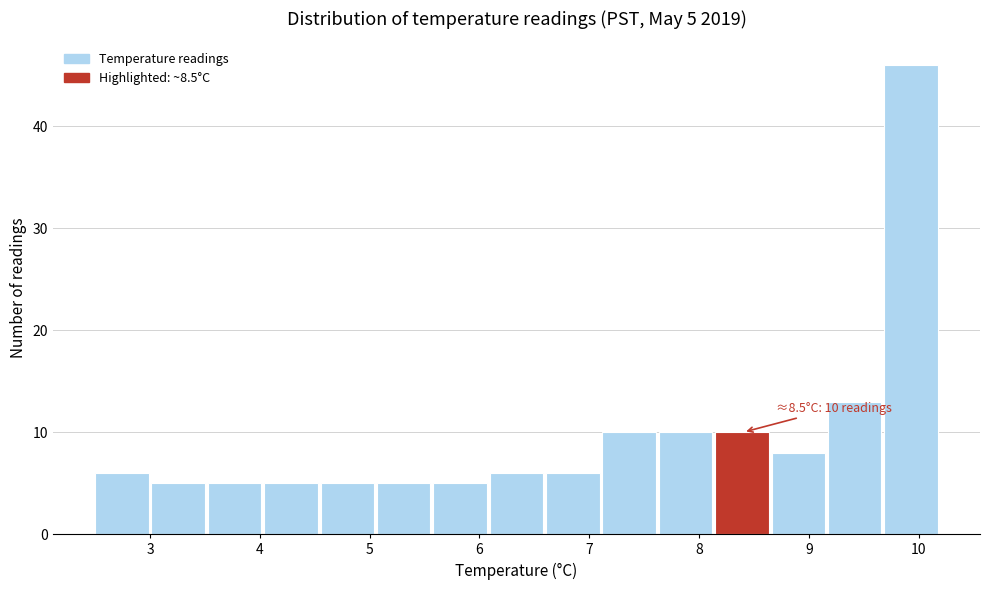

Which range on the x-axis has the tallest bar?

9.7 to 10.2